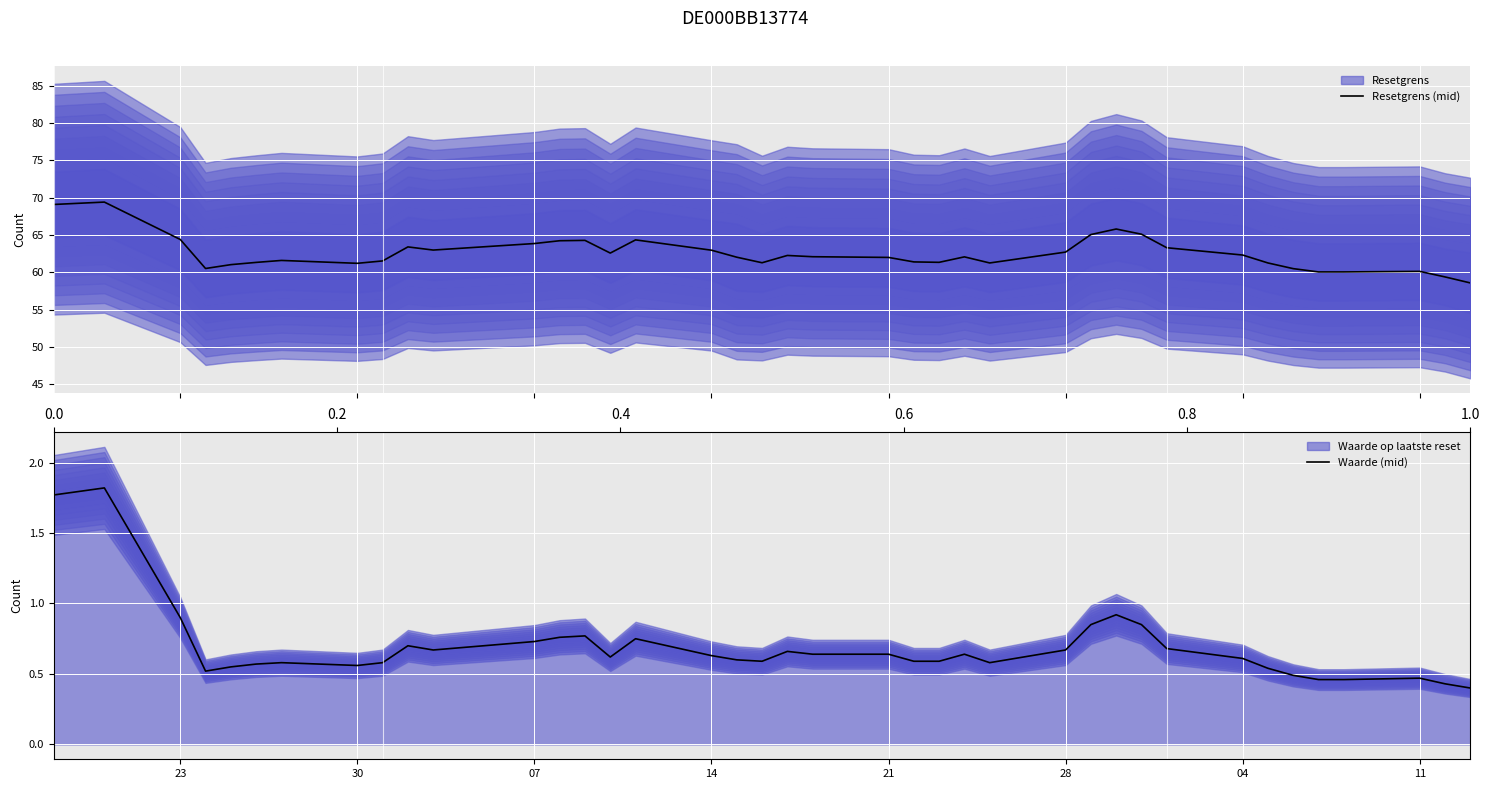

How many series are shown in this chart?

2